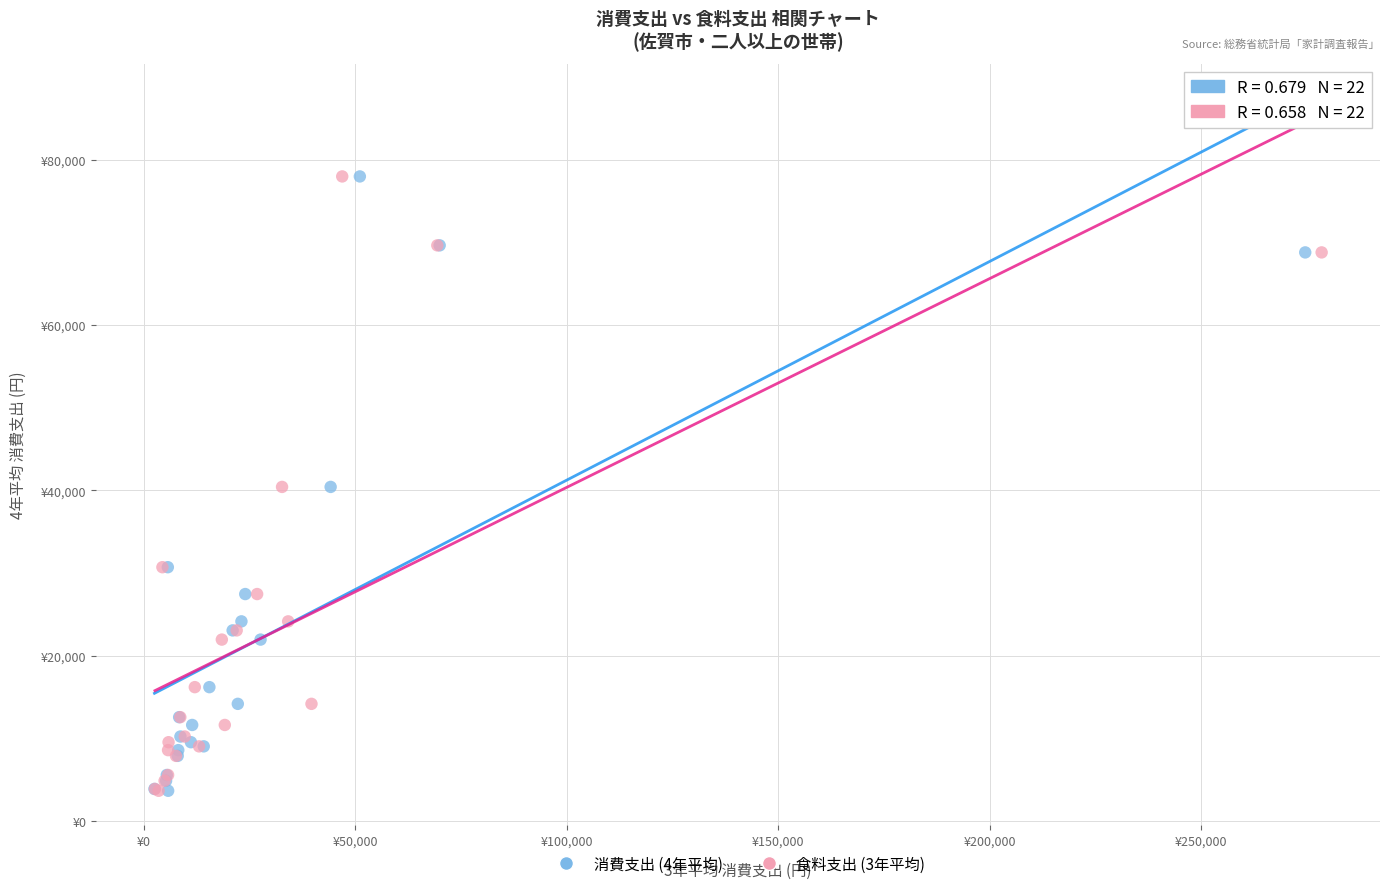

What are all the series names shown in the legend?

消費支出 (4年平均), 食料支出 (3年平均)